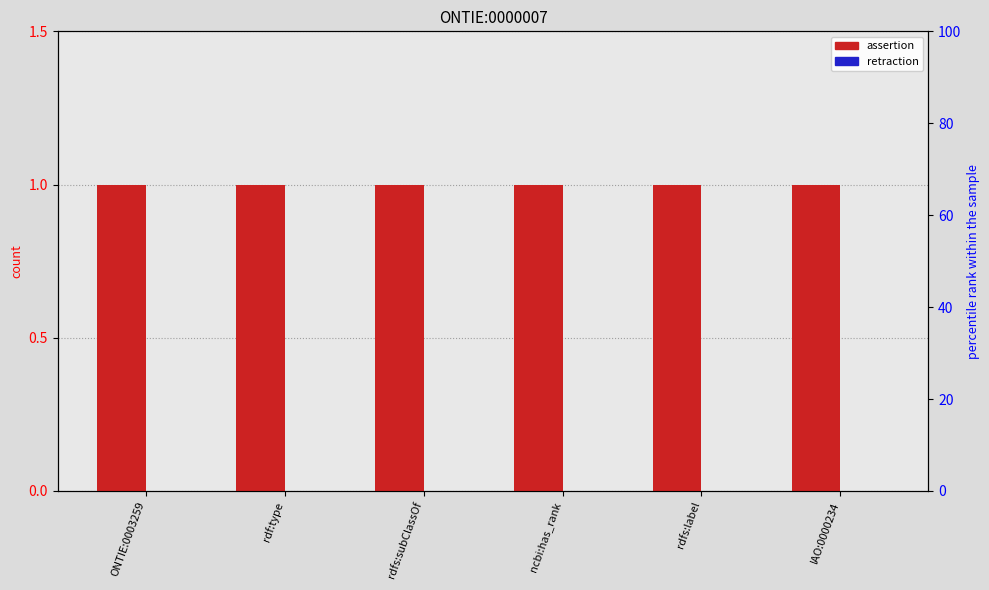

Reading left to right, transcribe all the data shown in this chart.

assertion: 1	1	1	1	1	1
retraction: 0	0	0	0	0	0